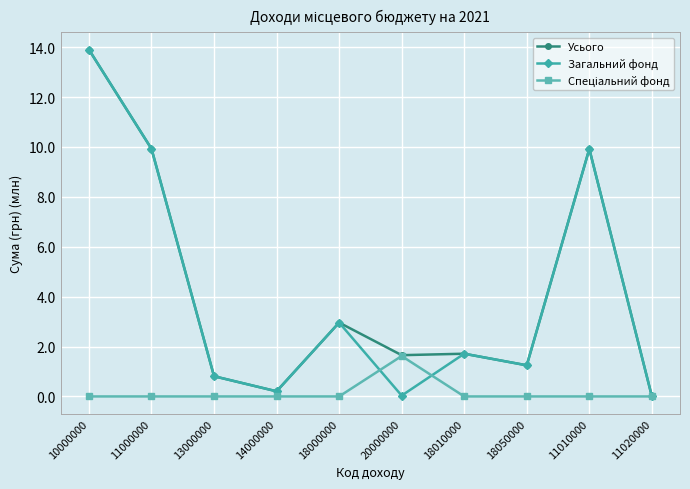

What position from the left is 13000000?

3